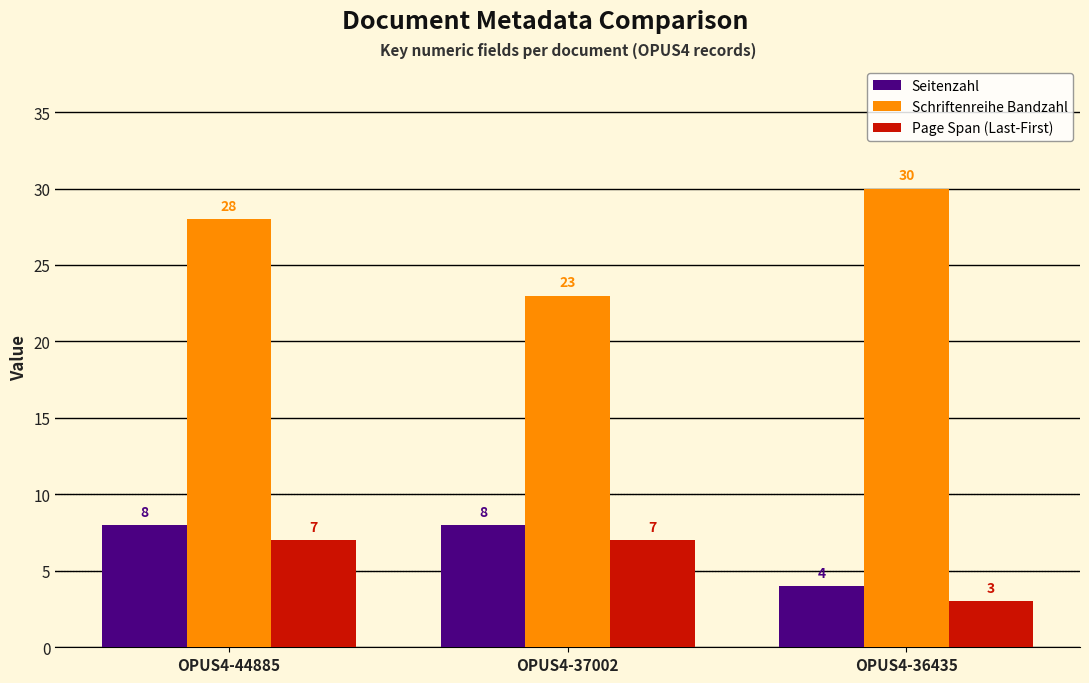

Which category has the highest value in the Schriftenreihe Bandzahl series?

OPUS4-36435